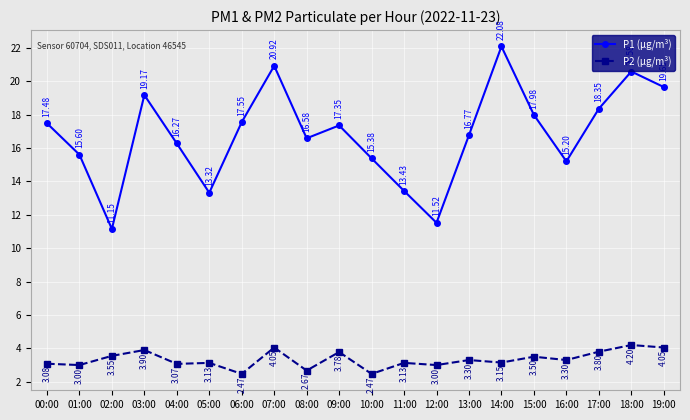

Which series has the largest range (max minus min)?

P1 (µg/m³)